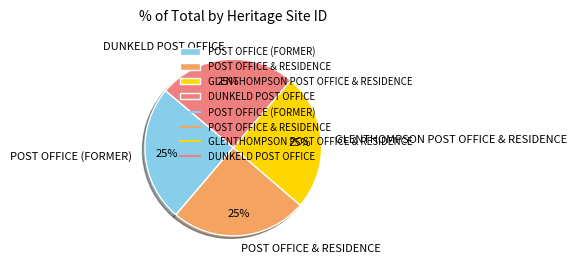

The DUNKELD POST OFFICE slice represents 38% of the pie. True or false?

False